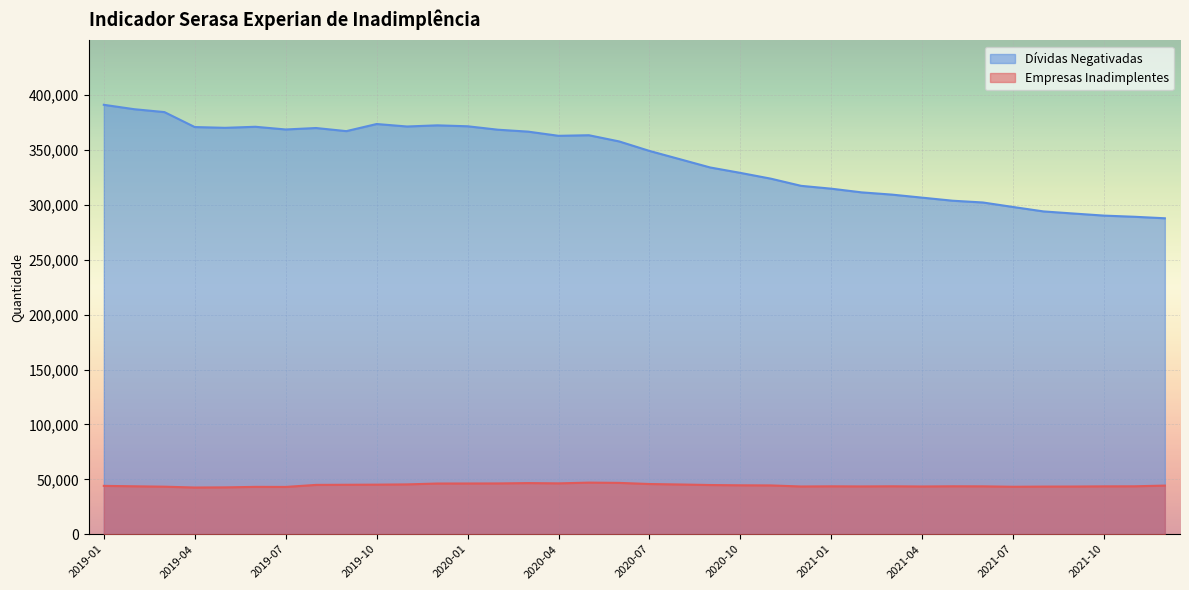

Which has a higher value, 2019-07 or 2021-11?

2021-11